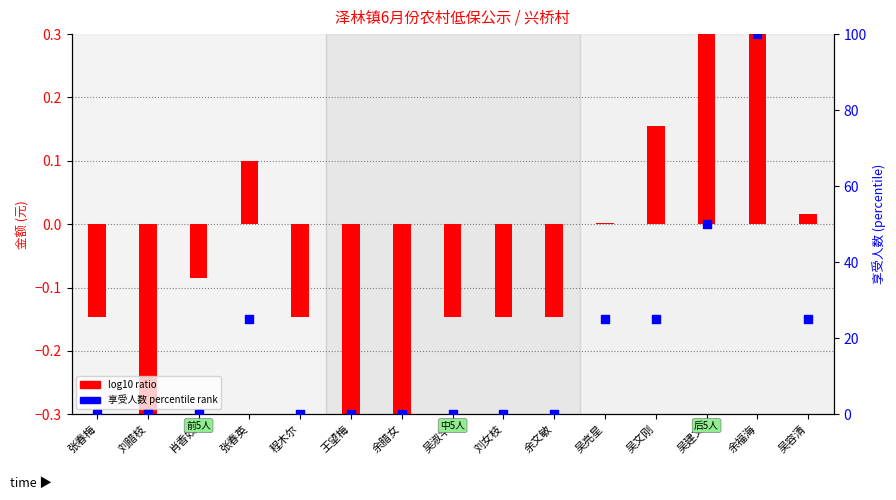

At how many categories does at least one series exceed 36?

2